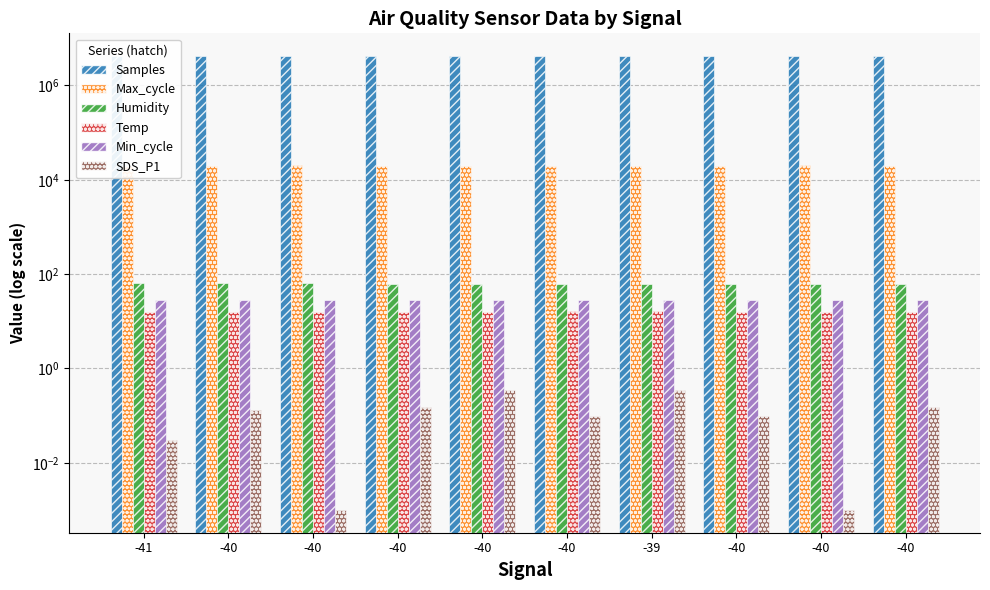

Is it true that Temp equals 16.0 at -40?

True